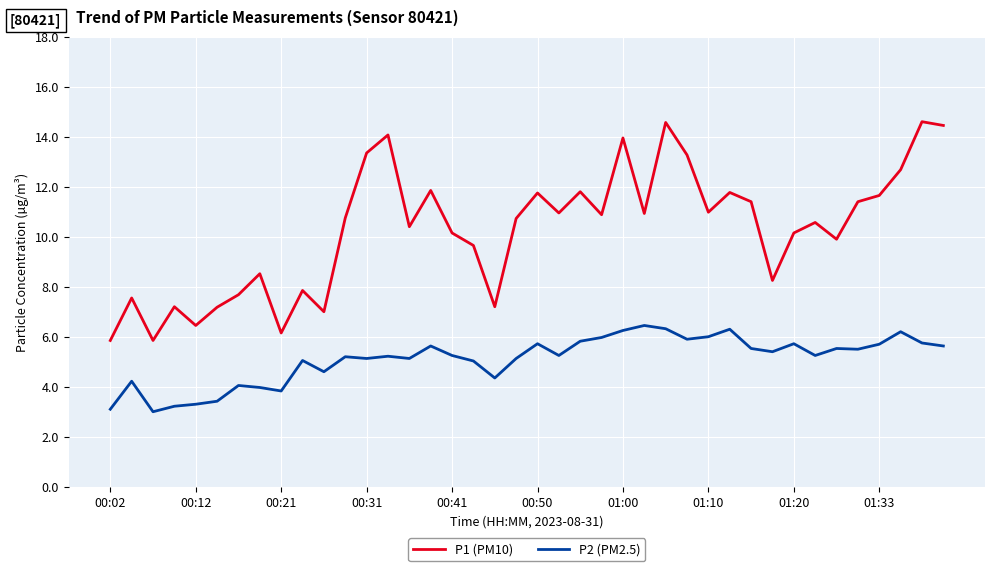

List the series in order of their peak value, highest first.

P1 (PM10), P2 (PM2.5)